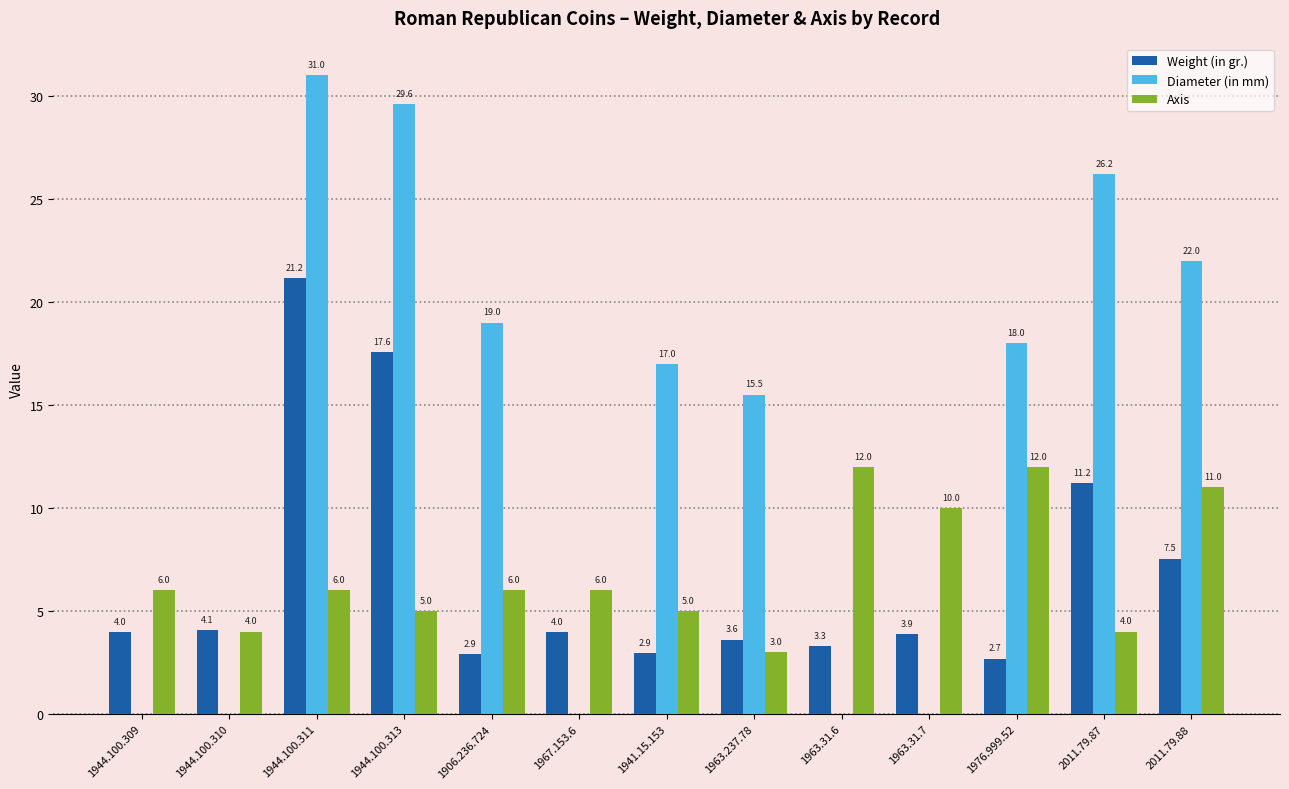

Reading left to right, list all the values displayed in this chart.

Weight (in gr.): 1944.100.309=4.0	1944.100.310=4.1	1944.100.311=21.2	1944.100.313=17.6	1906.236.724=2.9	1967.153.6=4.0	1941.15.153=2.9	1963.237.78=3.6	1963.31.6=3.3	1963.31.7=3.9	1976.999.52=2.7	2011.79.87=11.2	2011.79.88=7.5
Diameter (in mm): 1944.100.309=0.0	1944.100.310=0.0	1944.100.311=31.0	1944.100.313=29.6	1906.236.724=19.0	1967.153.6=0.0	1941.15.153=17.0	1963.237.78=15.5	1963.31.6=0.0	1963.31.7=0.0	1976.999.52=18.0	2011.79.87=26.2	2011.79.88=22.0
Axis: 1944.100.309=6.0	1944.100.310=4.0	1944.100.311=6.0	1944.100.313=5.0	1906.236.724=6.0	1967.153.6=6.0	1941.15.153=5.0	1963.237.78=3.0	1963.31.6=12.0	1963.31.7=10.0	1976.999.52=12.0	2011.79.87=4.0	2011.79.88=11.0